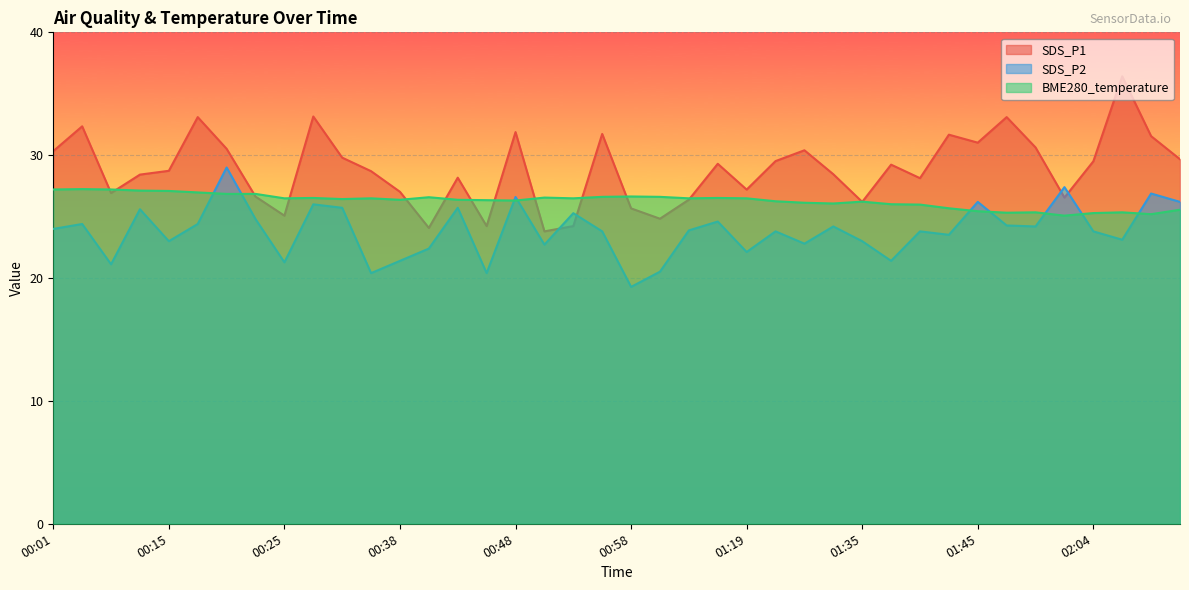

Reading left to right, what are all the values shown in this chart?

SDS_P1: 30.3	32.4	26.9	28.4	28.7	33.1	30.5	26.6	25.1	33.1	29.8	28.7	27.0	24.1	28.2	24.2	31.9	23.8	24.2	31.7	25.7	24.8	26.4	29.3	27.2	29.5	30.4	28.4	26.2	29.2	28.1	31.7	31.0	33.1	30.6	26.6	29.5	36.4	31.6	29.7
SDS_P2: 24.0	24.4	21.1	25.6	23.0	24.4	29.0	24.8	21.3	26.0	25.7	20.4	21.4	22.4	25.7	20.4	26.6	22.7	25.3	23.8	19.3	20.5	23.9	24.6	22.1	23.8	22.8	24.2	23.0	21.4	23.8	23.5	26.2	24.3	24.2	27.4	23.8	23.1	26.9	26.2
BME280_temperature: 27.2	27.2	27.2	27.1	27.1	27.0	26.8	26.8	26.5	26.5	26.4	26.5	26.4	26.6	26.4	26.3	26.3	26.5	26.5	26.6	26.6	26.6	26.5	26.5	26.5	26.2	26.1	26.1	26.2	26.0	26.0	25.7	25.4	25.3	25.3	25.1	25.3	25.3	25.2	25.6